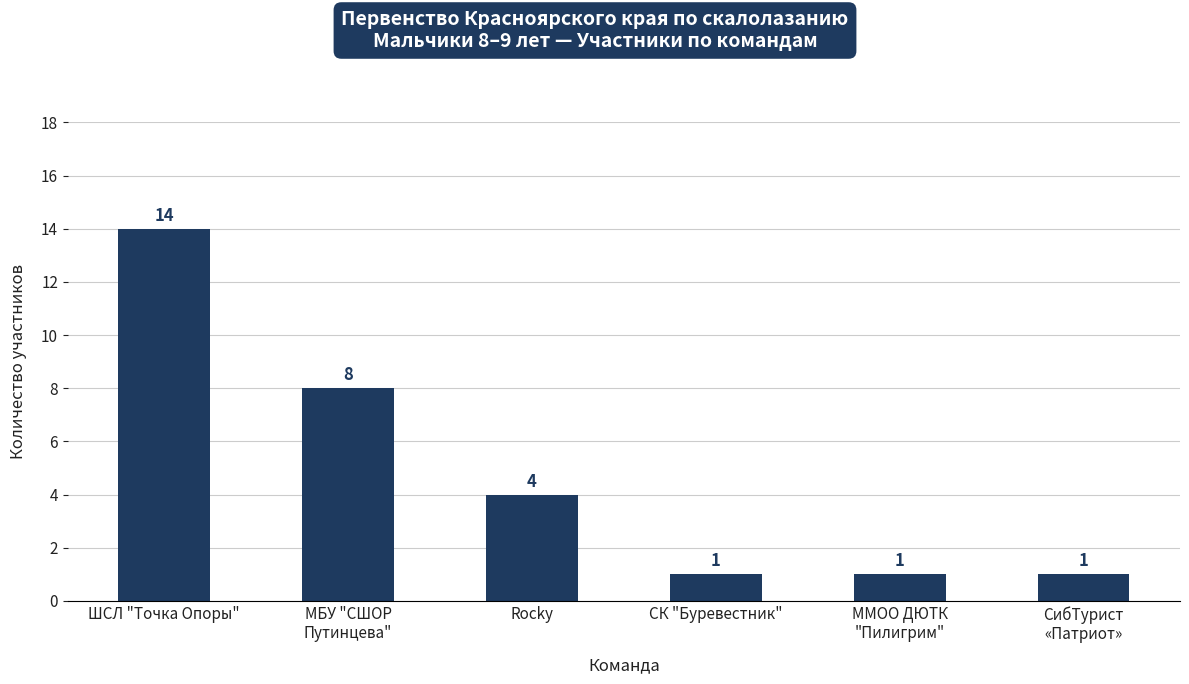

Reading right to left, what are all the values shown in this chart?

СибТурист
«Патриот»=1	ММОО ДЮТК
"Пилигрим"=1	СК "Буревестник"=1	Rocky=4	МБУ "СШОР
Путинцева"=8	ШСЛ "Точка Опоры"=14